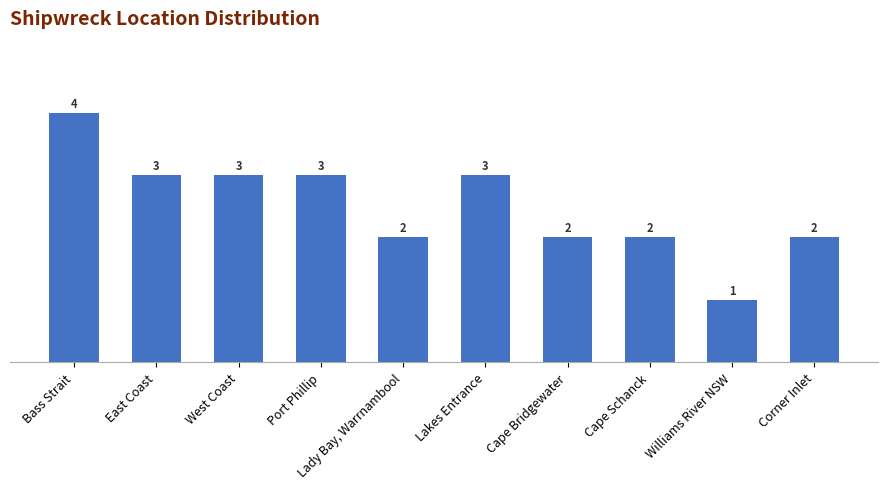

Reading left to right, extract all data points from this chart.

Bass Strait=4	East Coast=3	West Coast=3	Port Phillip=3	Lady Bay, Warrnambool=2	Lakes Entrance=3	Cape Bridgewater=2	Cape Schanck=2	Williams River NSW=1	Corner Inlet=2